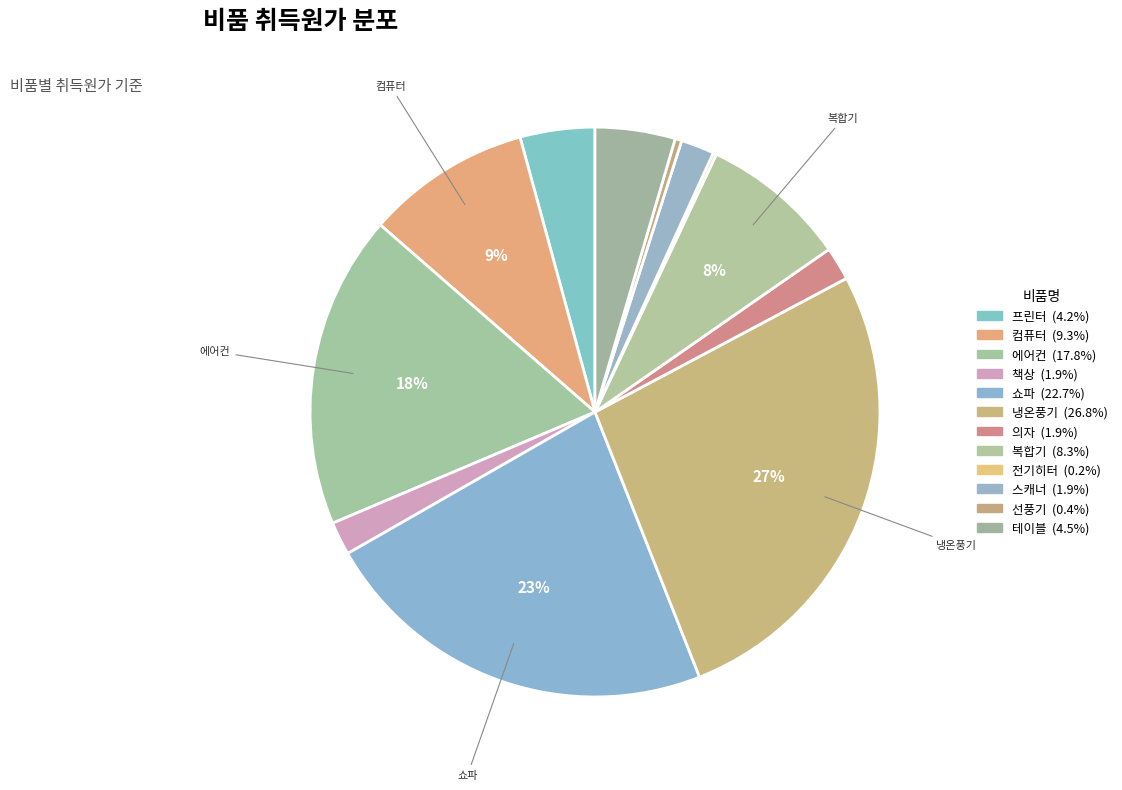

Which category has the biggest portion of the pie?

냉온풍기